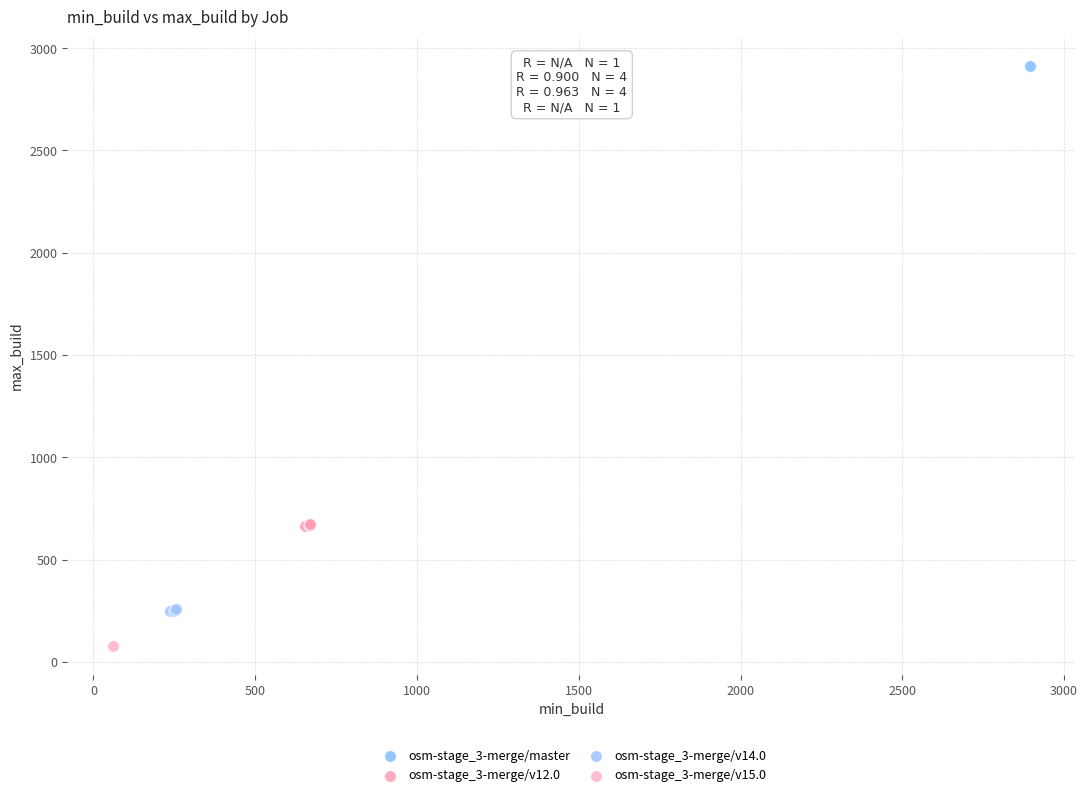

Which series contains the lowest Y value?

osm-stage_3-merge/v15.0